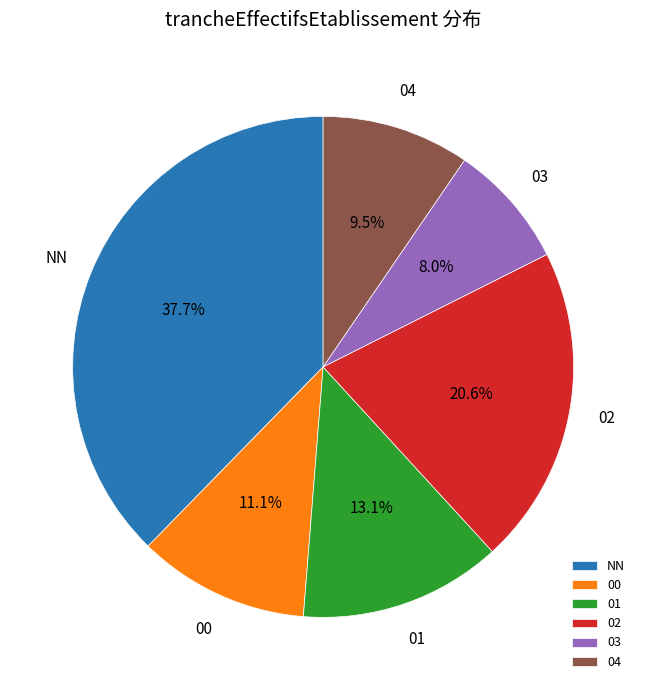

True or false: 00 accounts for 3% of the total.

False